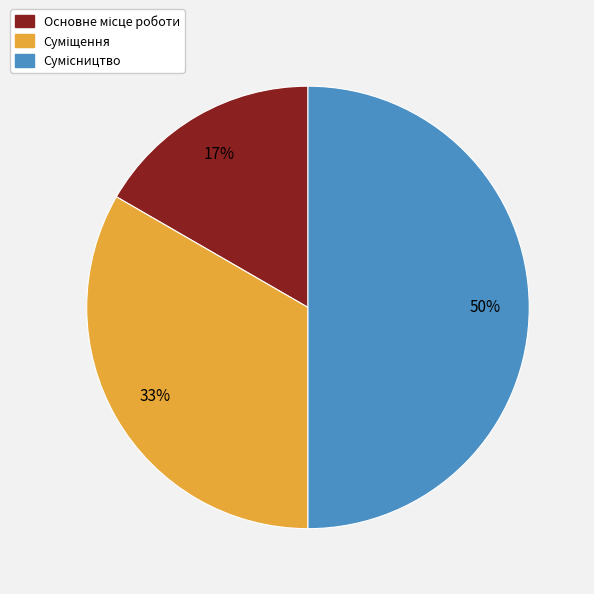

To the nearest percent, what is the average slice percentage?

33%